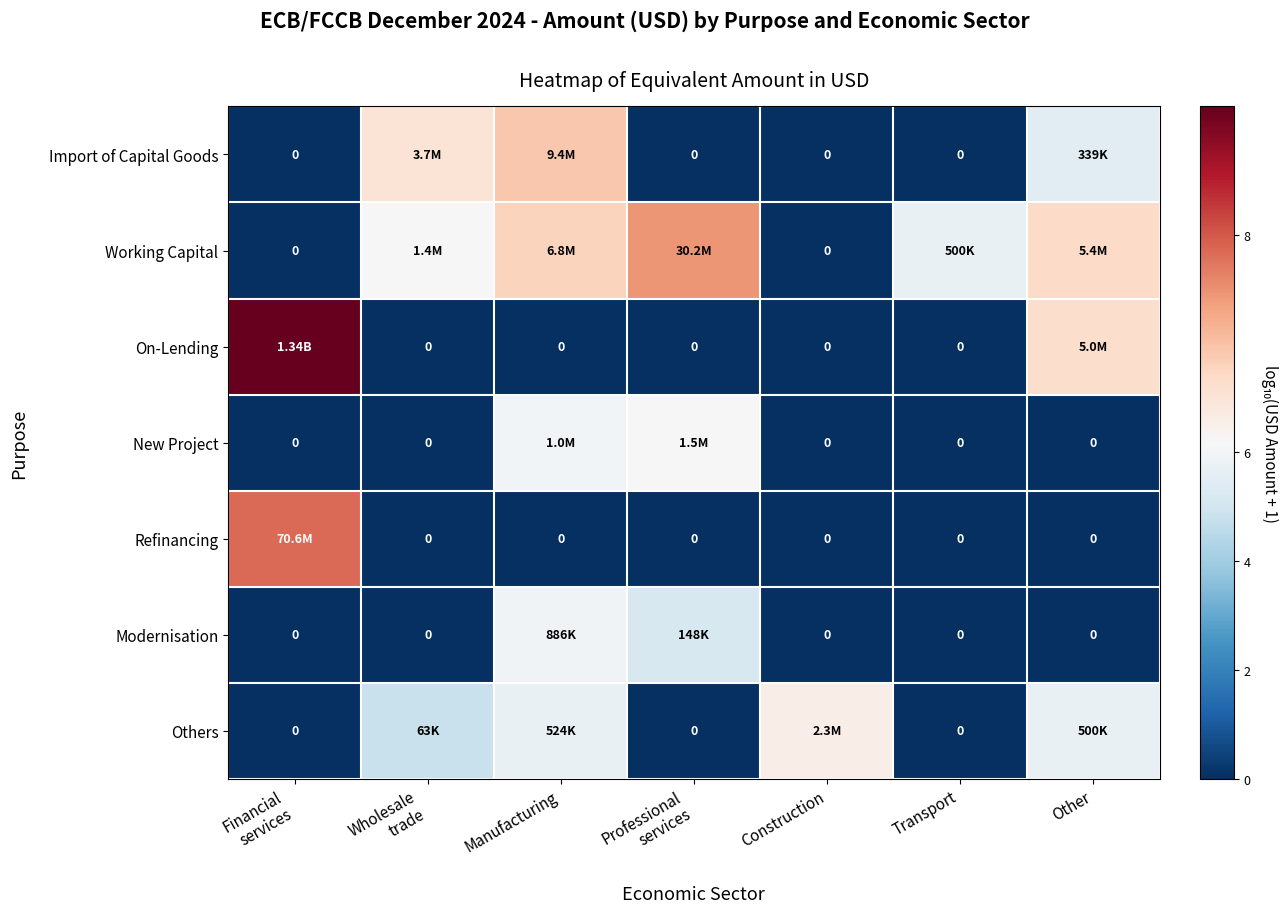

At which category does the chart reach its peak across all series?

Financial
services